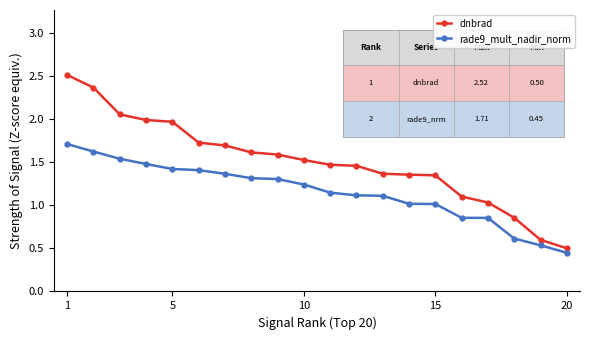

What are all the series names shown in the legend?

dnbrad, rade9_mult_nadir_norm